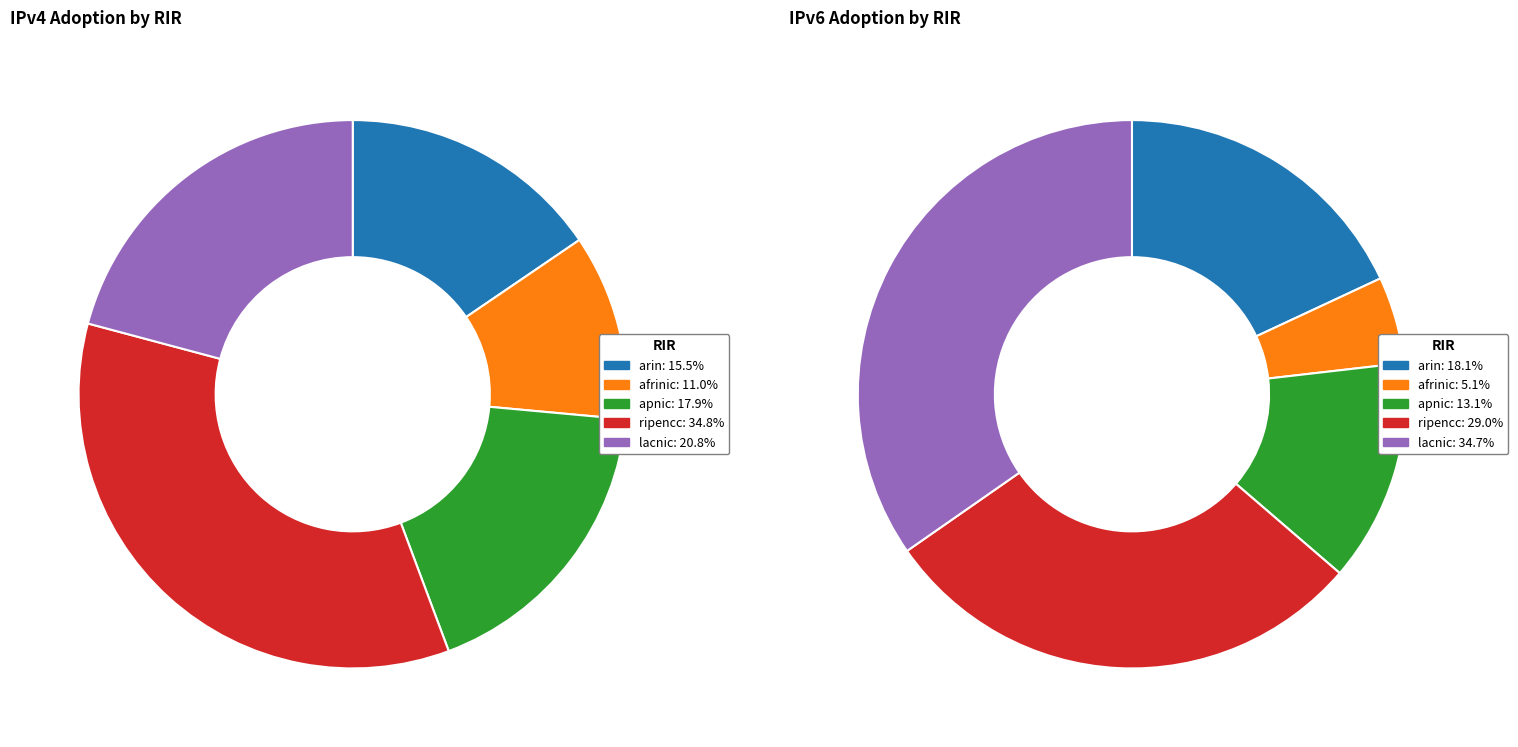

To the nearest percent, what is the average slice percentage?

20%